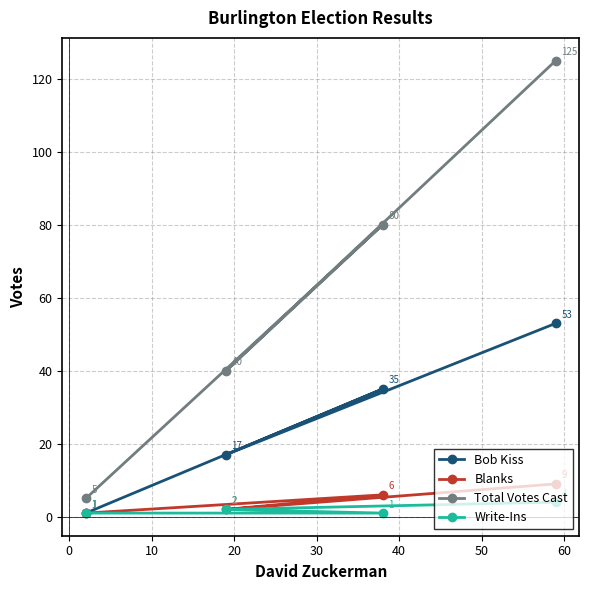

What is the value of the Total Votes Cast point at the 2nd from the left?

40